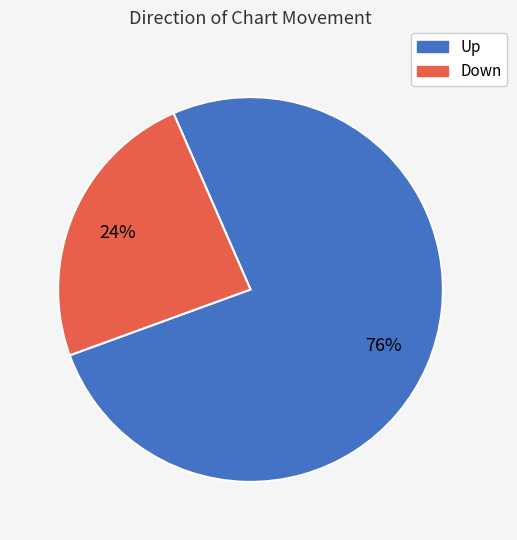

Does any single category account for the majority?

Yes